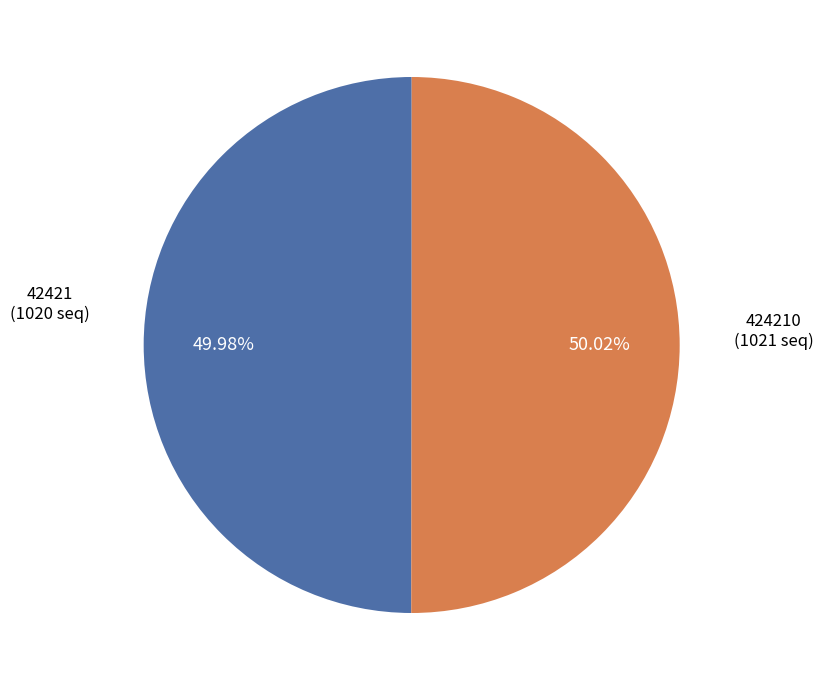

How many slices are in this pie chart?

2